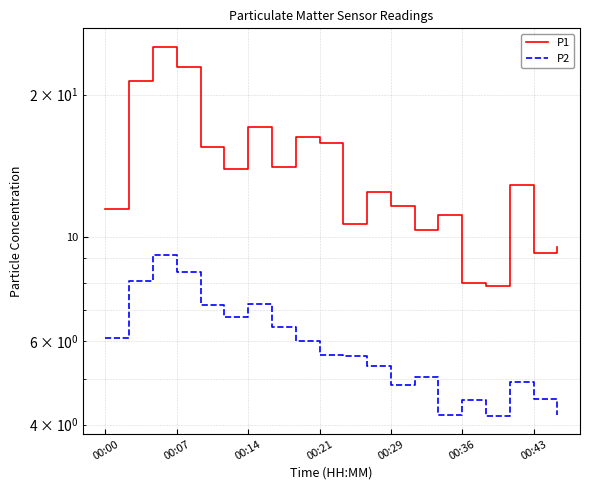

What is the maximum value shown in the chart?

25.3